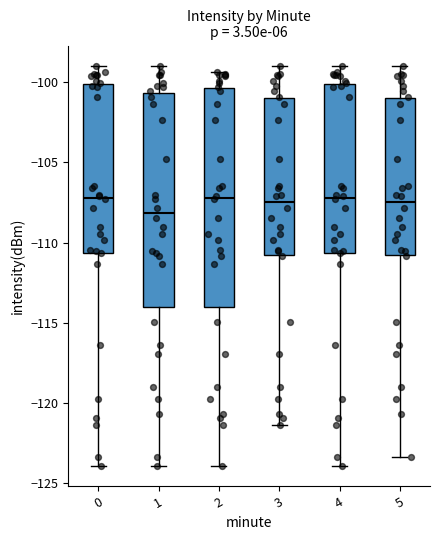

Where does the median line of the box at x = 2 sit on the y-axis? The values are not printed on the chart, so give them approximately, as read against the axis.

-107.0